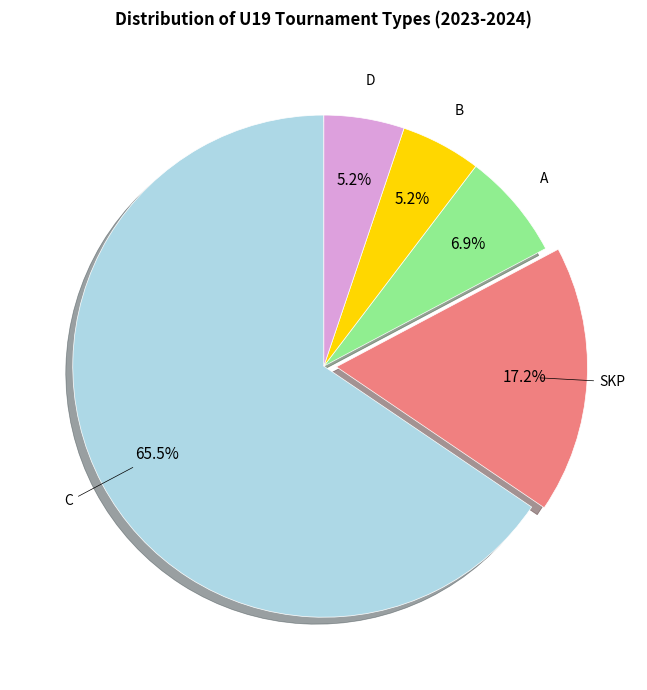

Is there a majority slice in this chart?

Yes